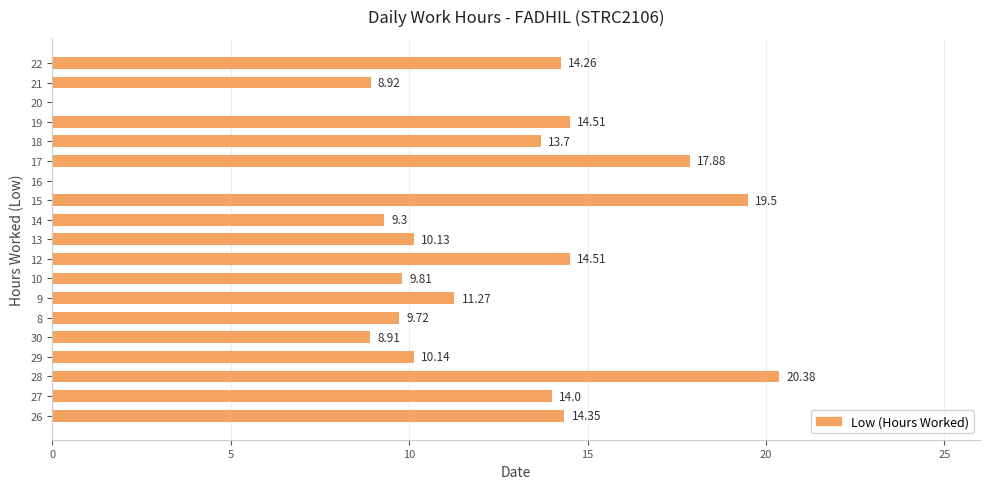

Which has a higher value, 14 or 17?

17